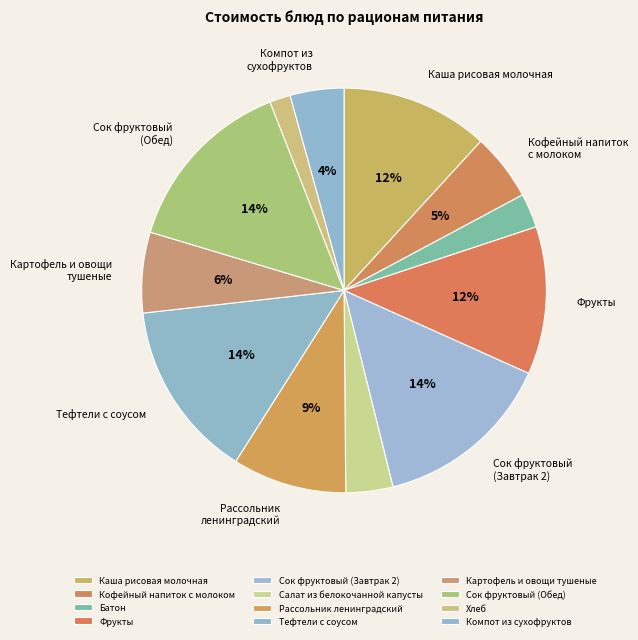

To the nearest percent, what percentage of the pie is Салат из белокочанной капусты?

4%